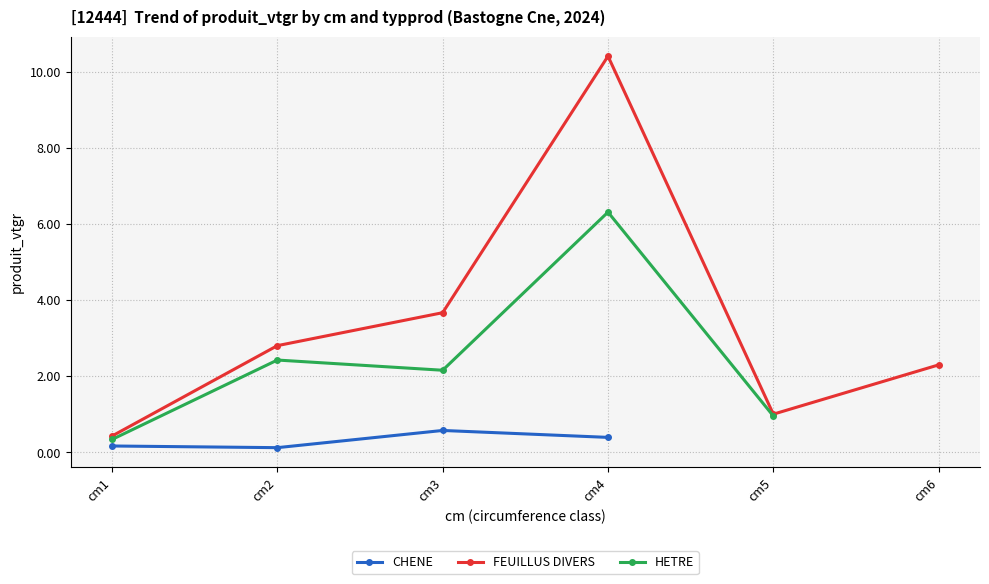

How many categories are shown in the chart?

6